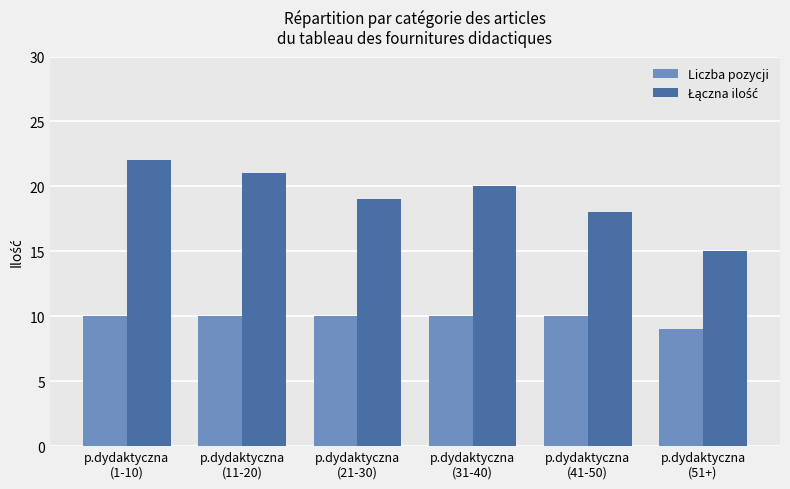

What is the maximum value for Liczba pozycji?

10